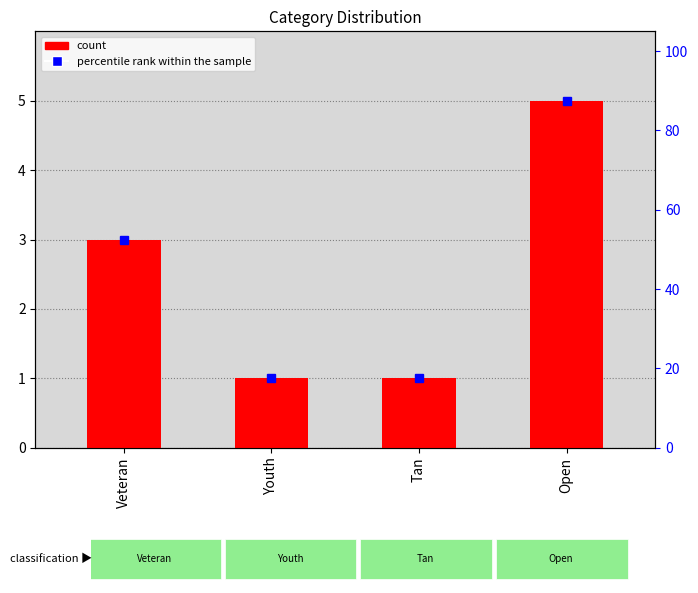

Reading right to left, what are all the values shown in this chart?

Open=5	Tan=1	Youth=1	Veteran=3